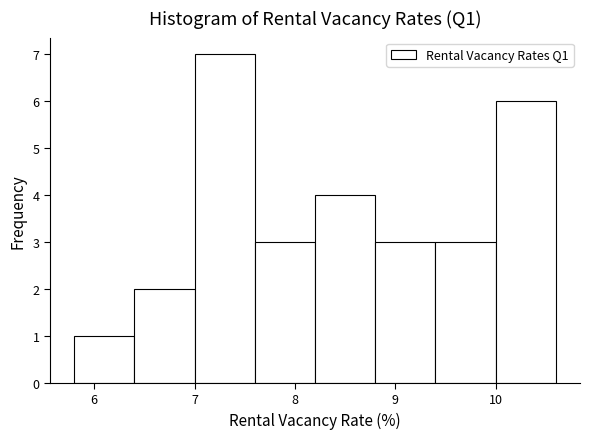

Reading left to right, list every bar in this chart as the range it spans on the x-axis followed by its height. The values are not printed on the chart, so give them approximately, as read against the axis.

5.8 to 6.4: 1
6.4 to 7.0: 2
7.0 to 7.6: 7
7.6 to 8.2: 3
8.2 to 8.8: 4
8.8 to 9.4: 3
9.4 to 10.0: 3
10.0 to 10.6: 6